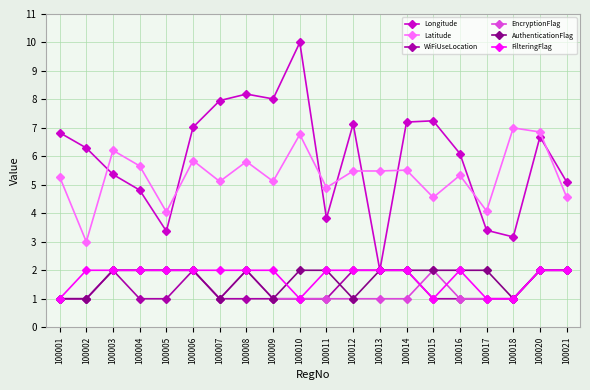

Is it true that AuthenticationFlag equals 1.7 at 100012?

False